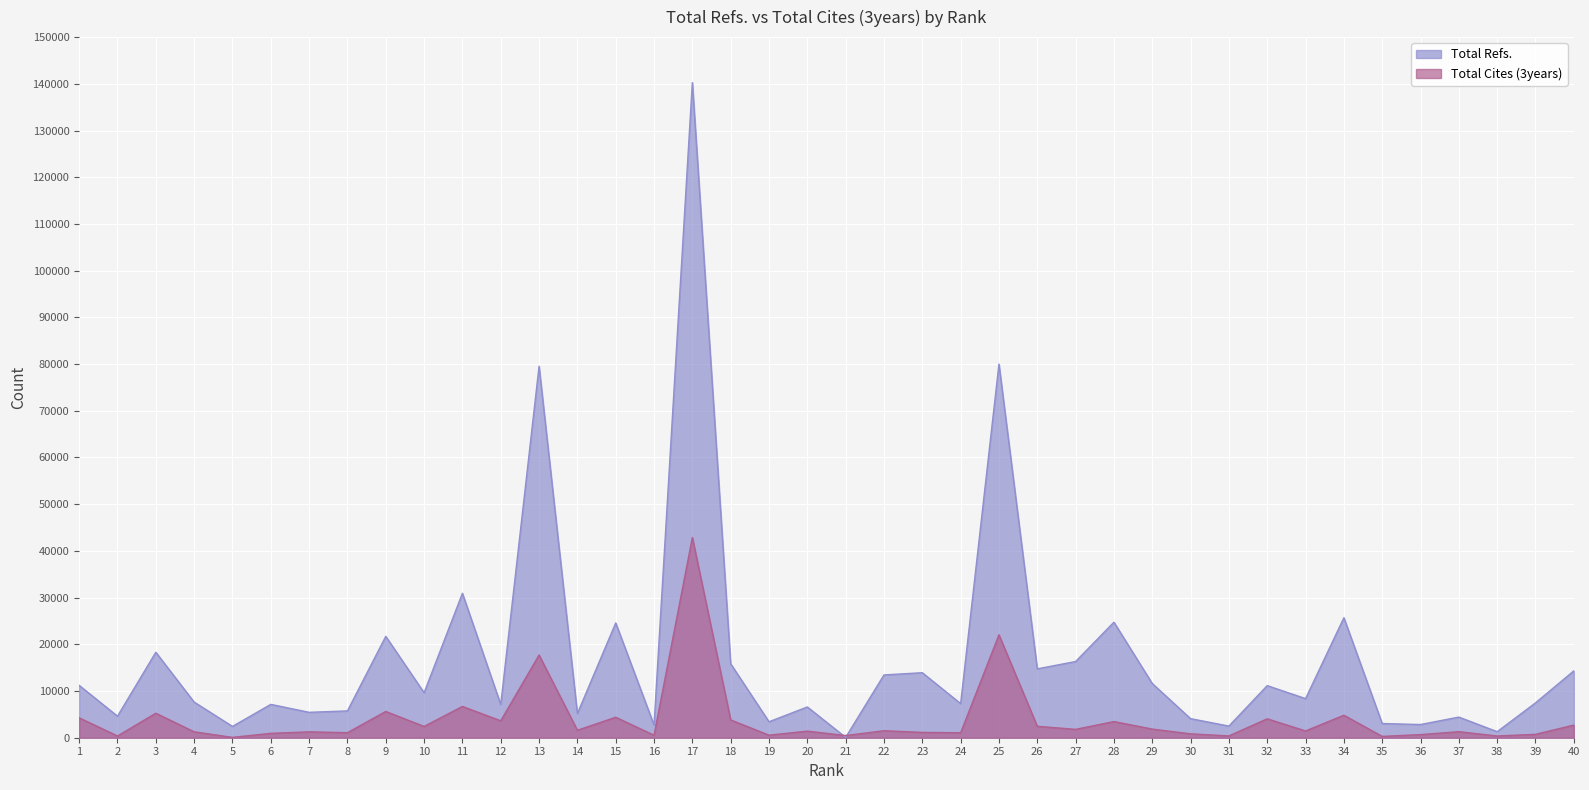

How many times do Total Refs. and Total Cites (3years) cross each other?

2